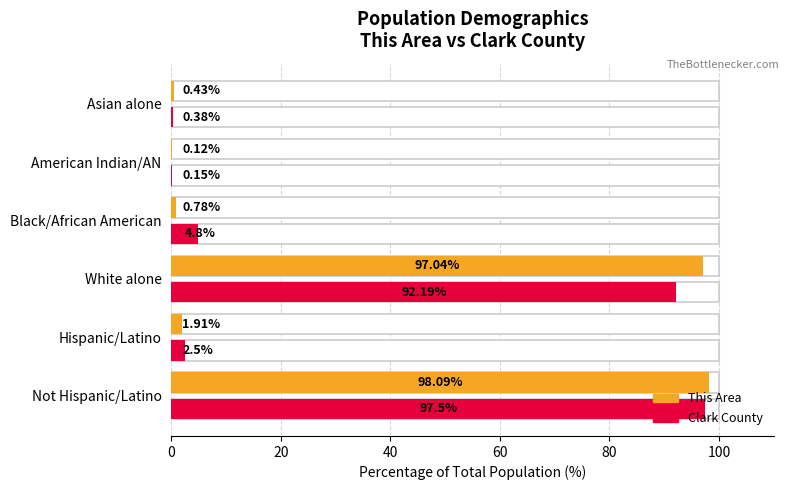

At Hispanic/Latino, list the series in order from smallest to largest.

This Area, Clark County